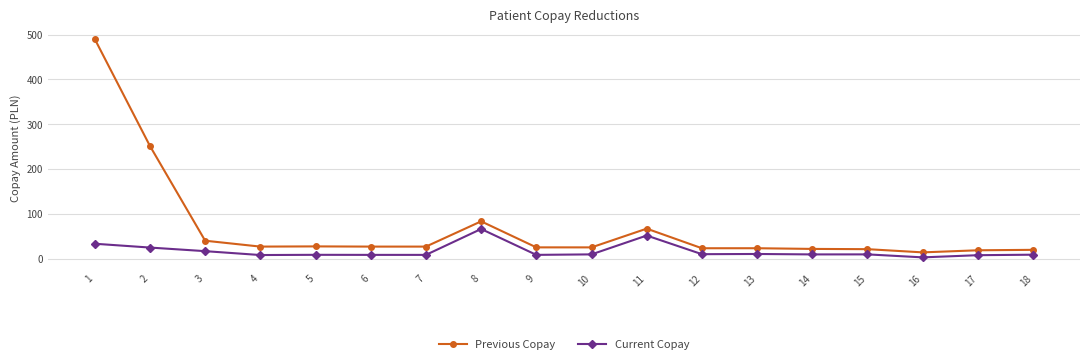

What is the average value of the Previous Copay series?

68.7